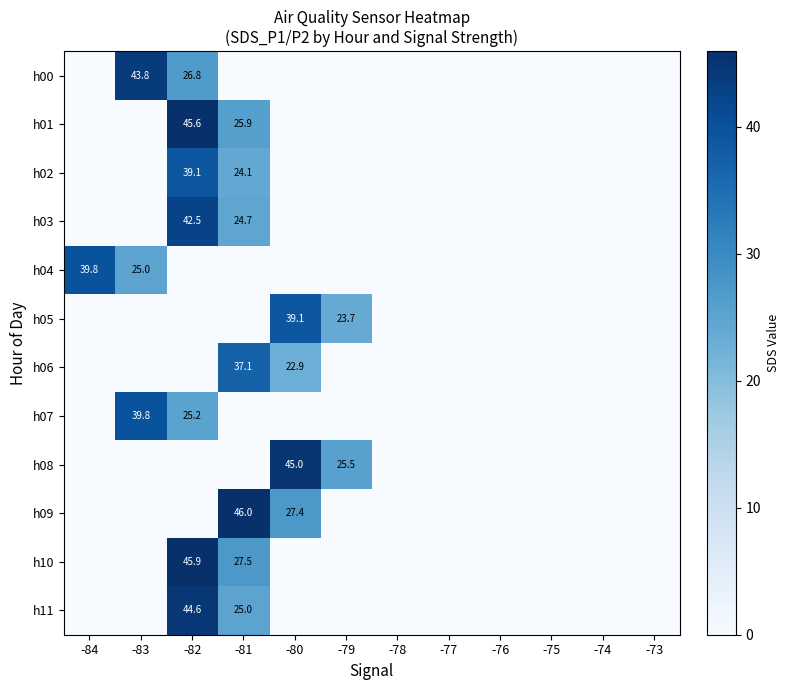

True or false: h09 has a value of 15.6 at -81.

False